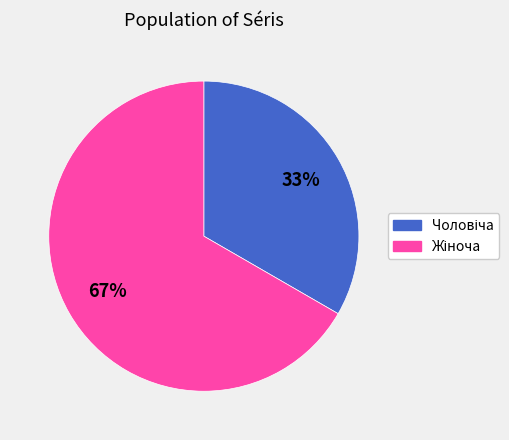

To the nearest percent, what is the average slice percentage?

50%